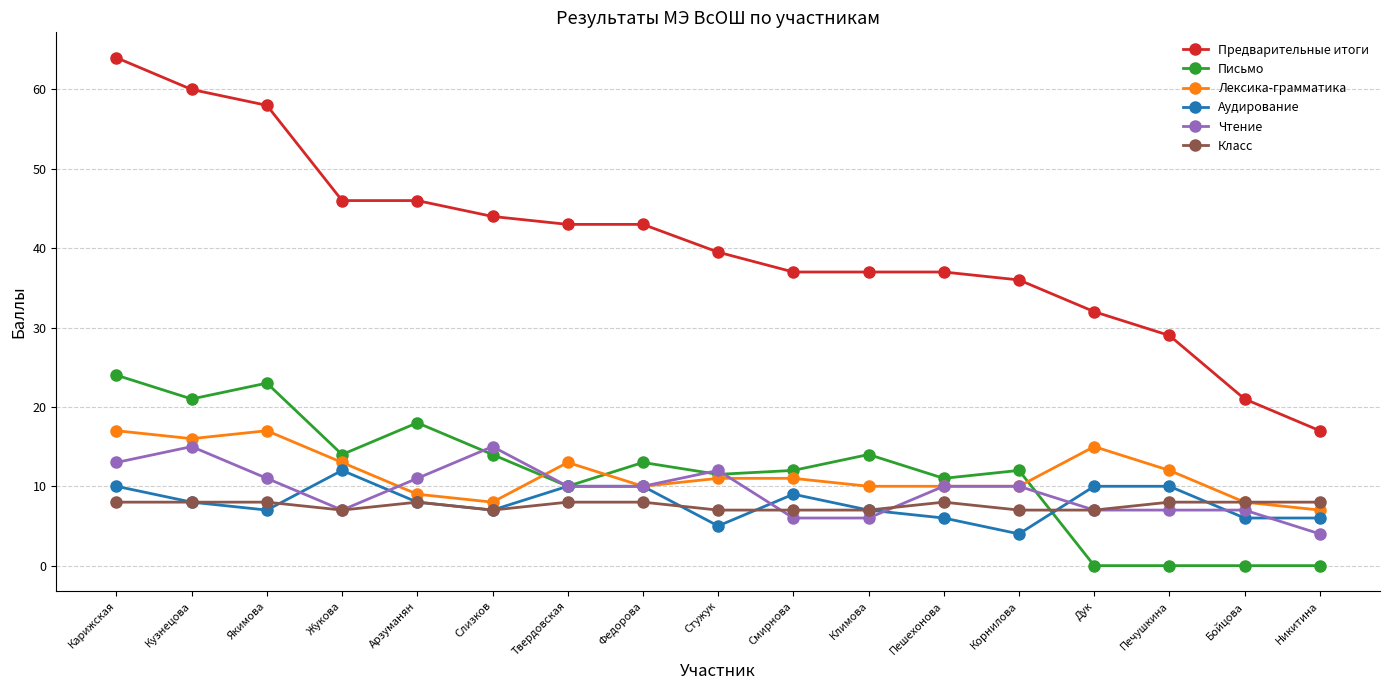

How many Лексика-грамматика values are between 10 and 13?

9